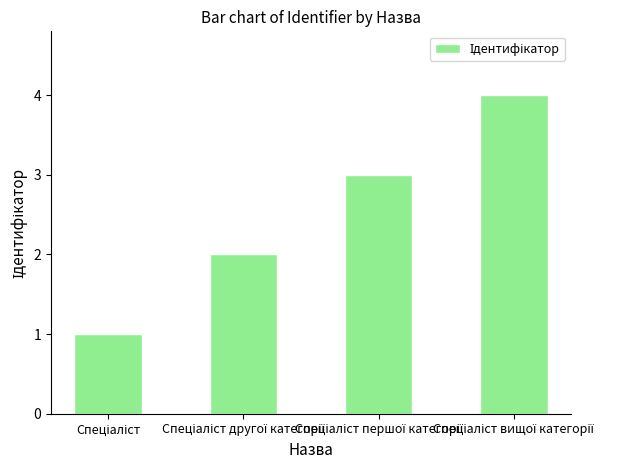

What is the difference between the maximum and minimum values?

3